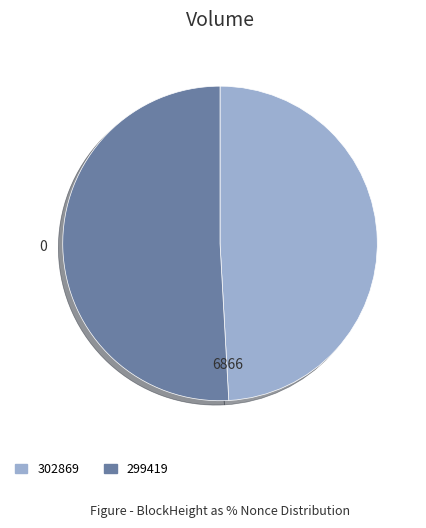

Is the sum of 302869 and 299419 greater than half?

Yes